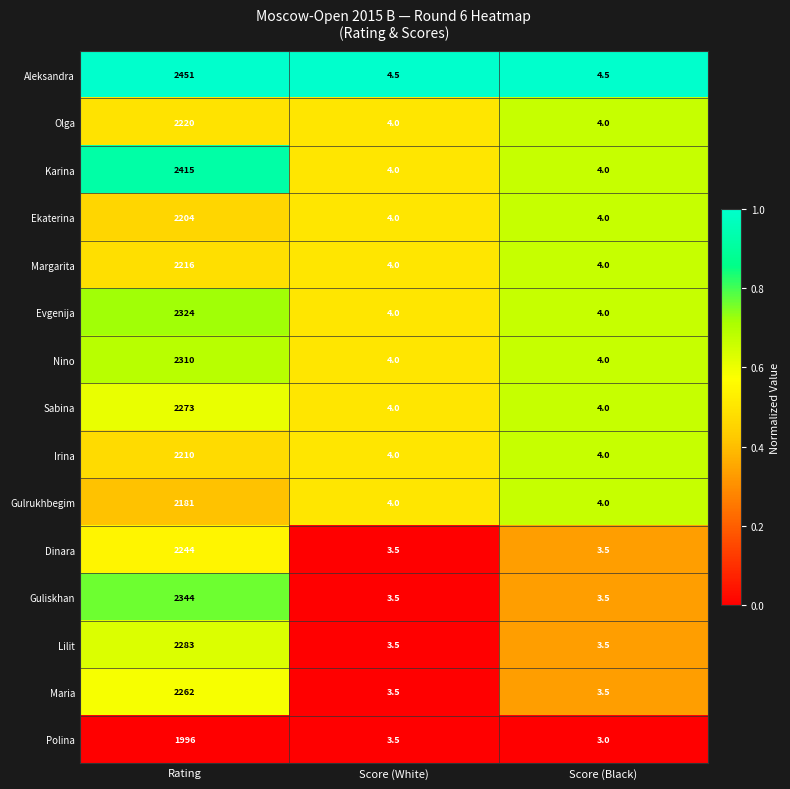

Is the value of Margarita at Rating greater than the value of Guliskhan at Score (Black)?

Yes